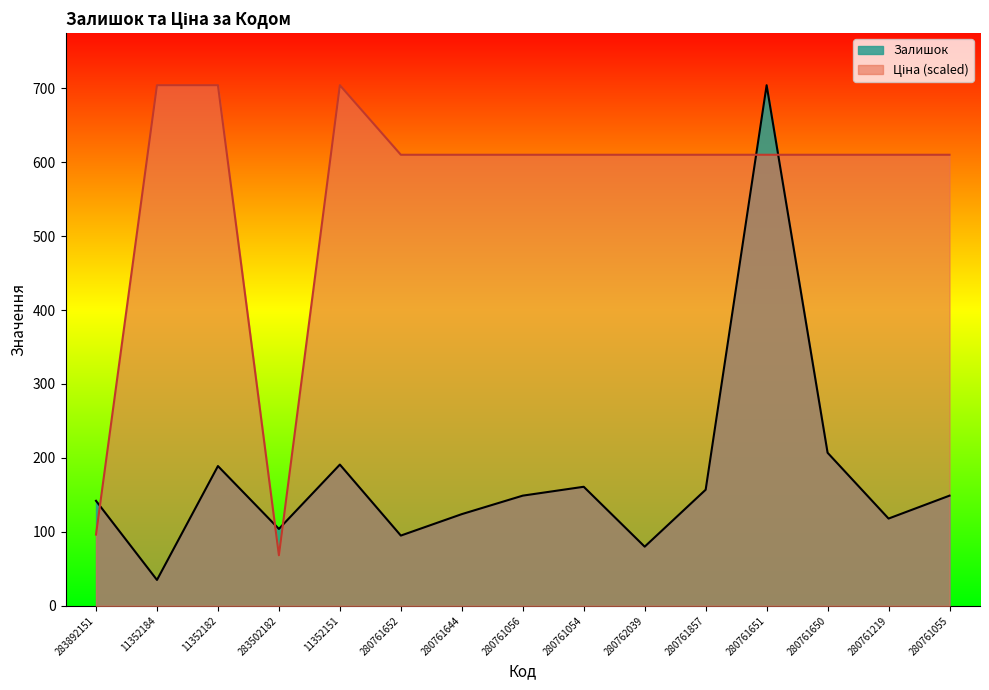

Which series changed the most between 11352151 and 280761055?

Ціна